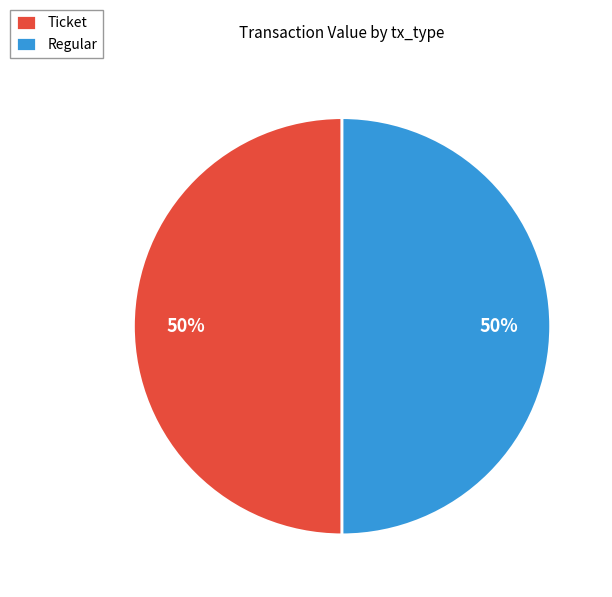

Is it true that Ticket is 62% of the pie?

False